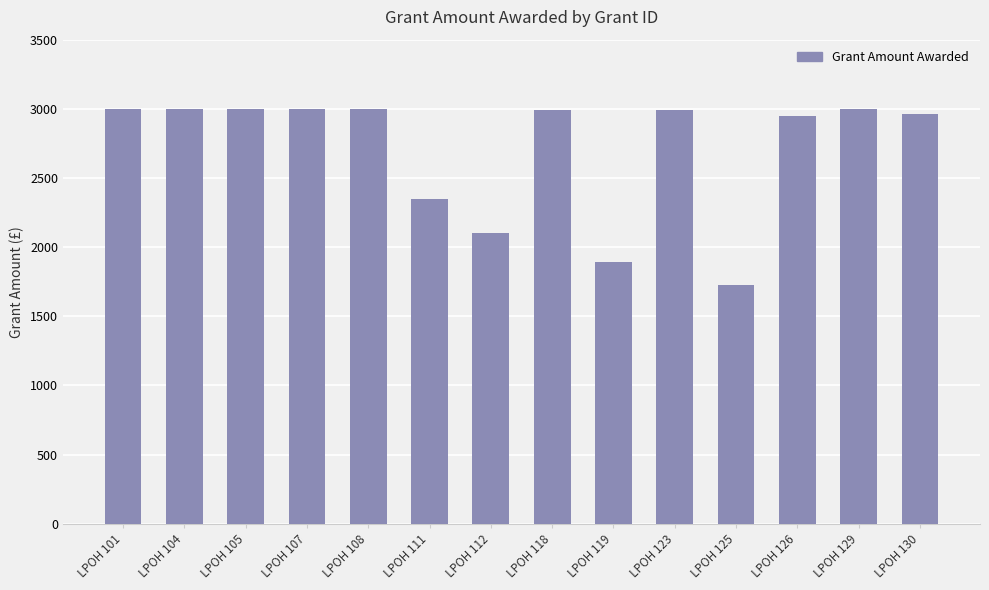

What is the greatest value displayed?

3000.0